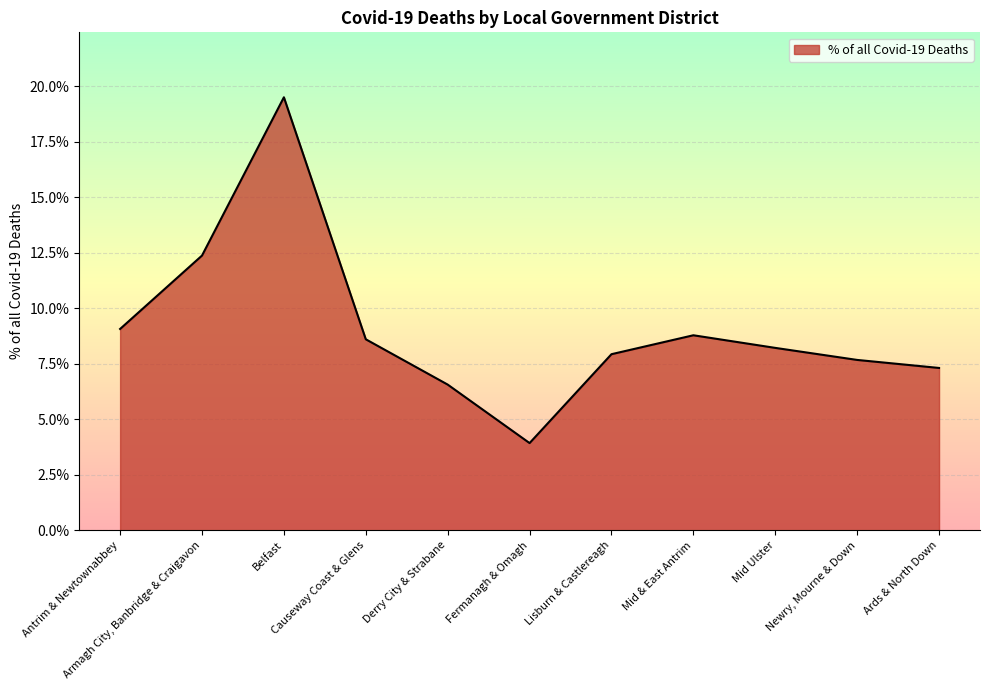

What is the ratio of the value at Antrim & Newtownabbey to the value at Armagh City, Banbridge & Craigavon?

0.7